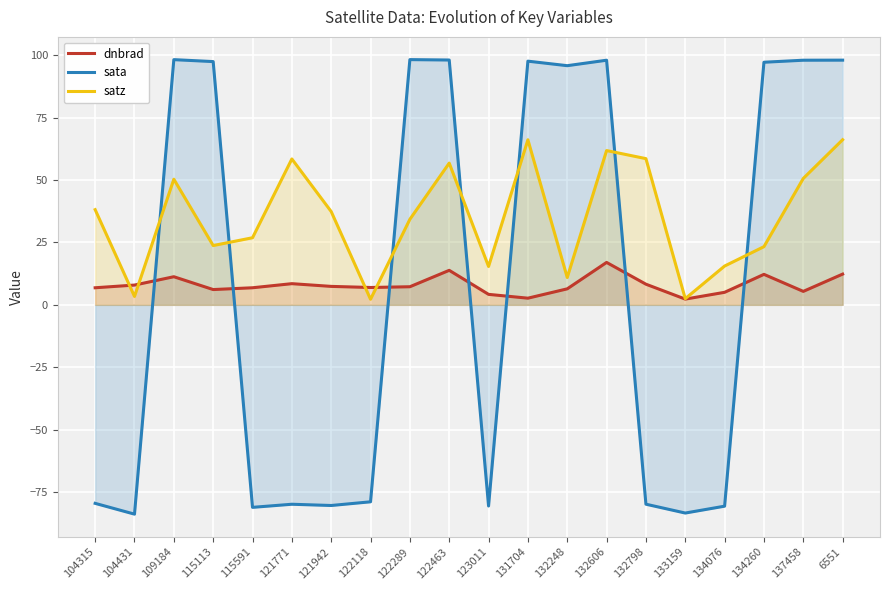

At which label does sata first exceed 95?

109184